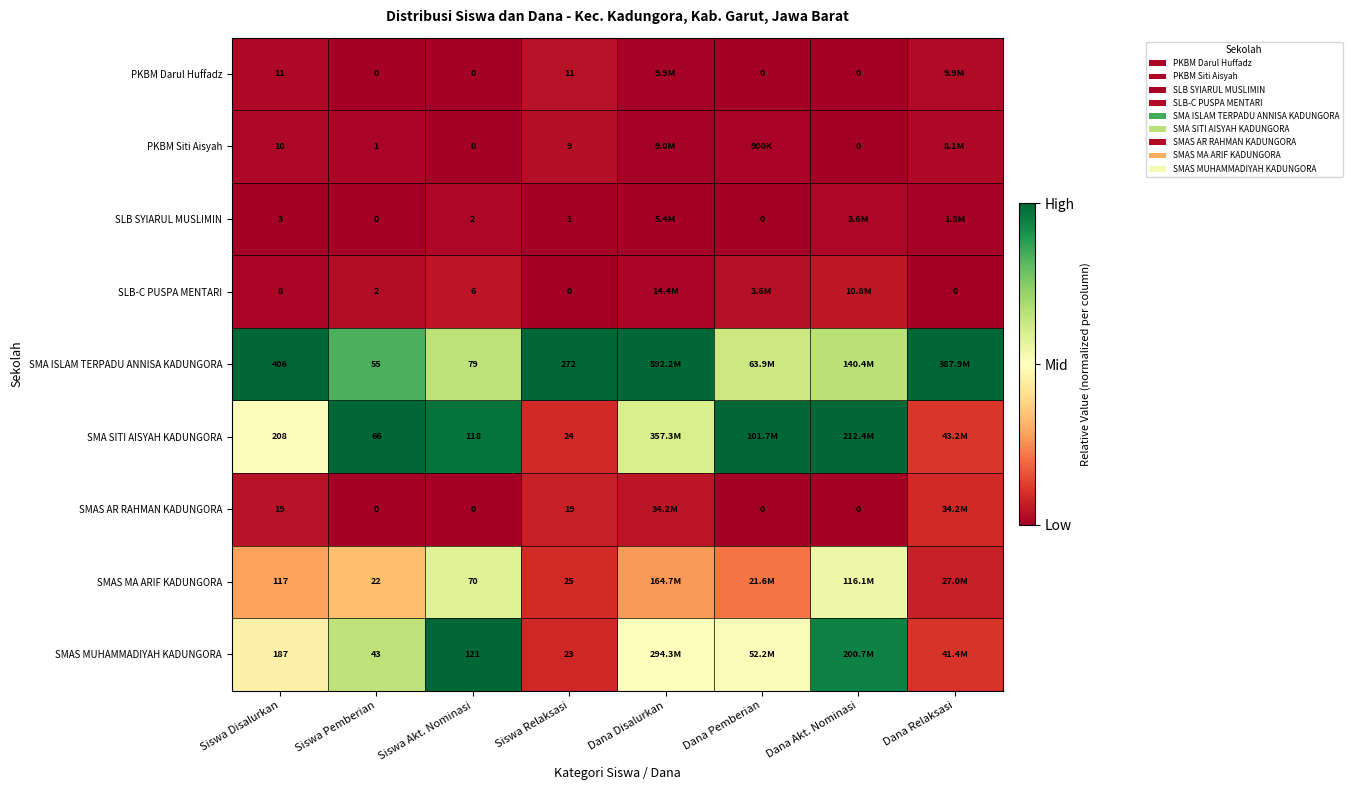

Which series changed the most between Siswa Disalurkan and Siswa Relaksasi?

SMA SITI AISYAH KADUNGORA